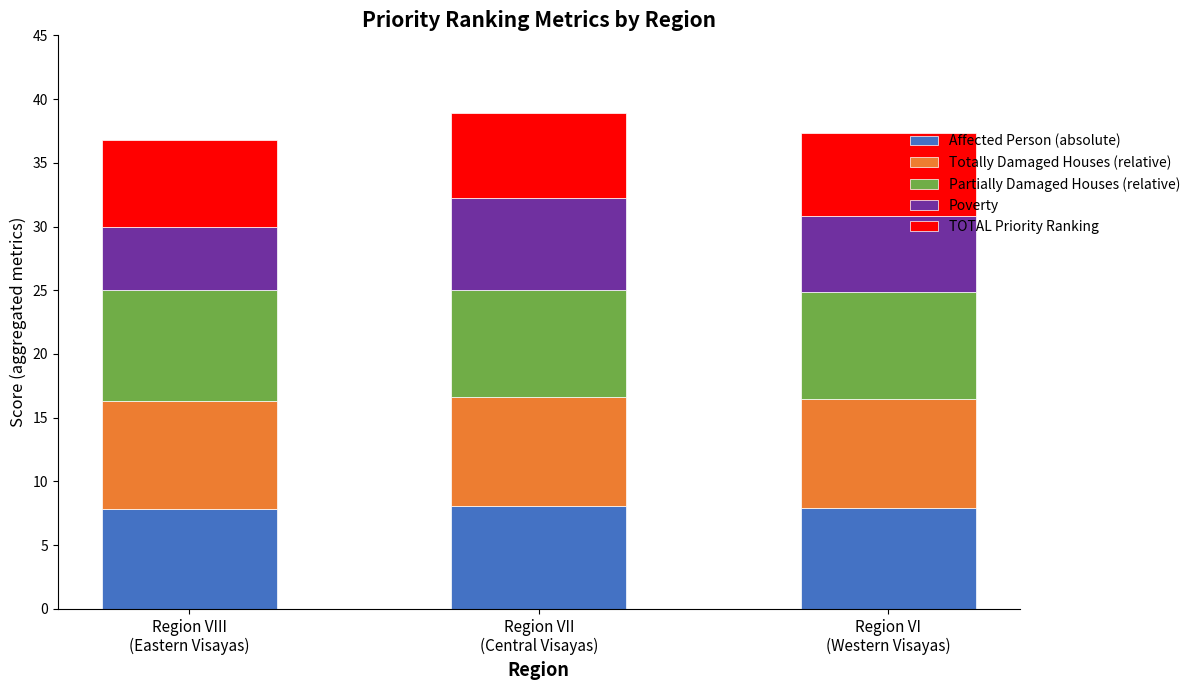

What is the maximum value for Affected Person (absolute)?

8.1